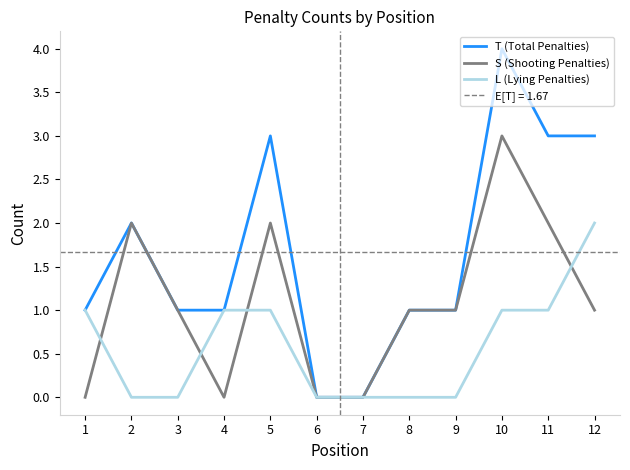

Count the number of categories in the chart.

12